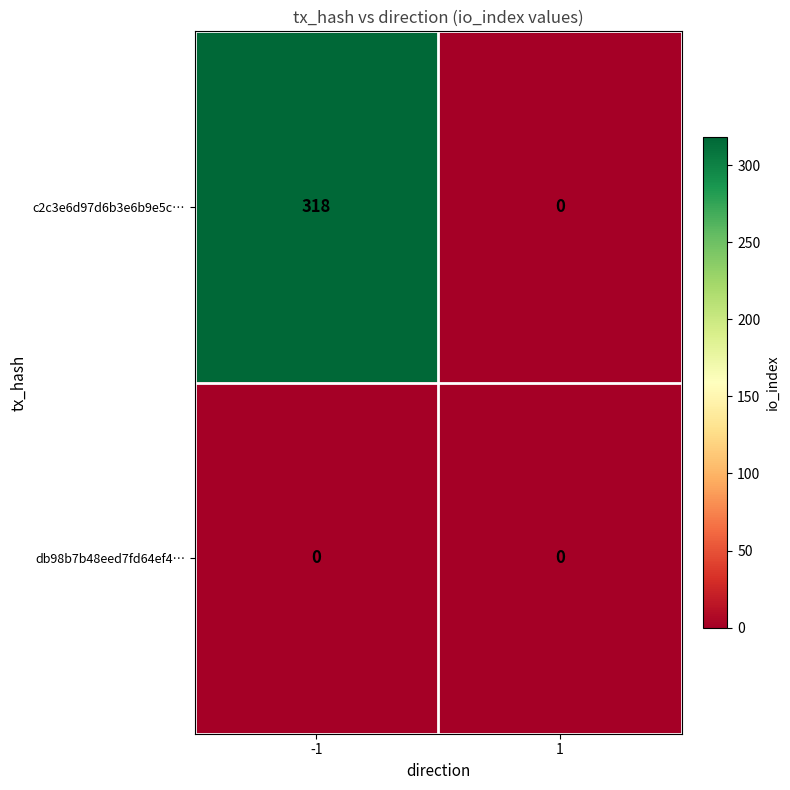

Reading left to right, what are all the values shown in this chart?

c2c3e6d97d6b3e6b9e5c…: 318	0
db98b7b48eed7fd64ef4…: 0	0